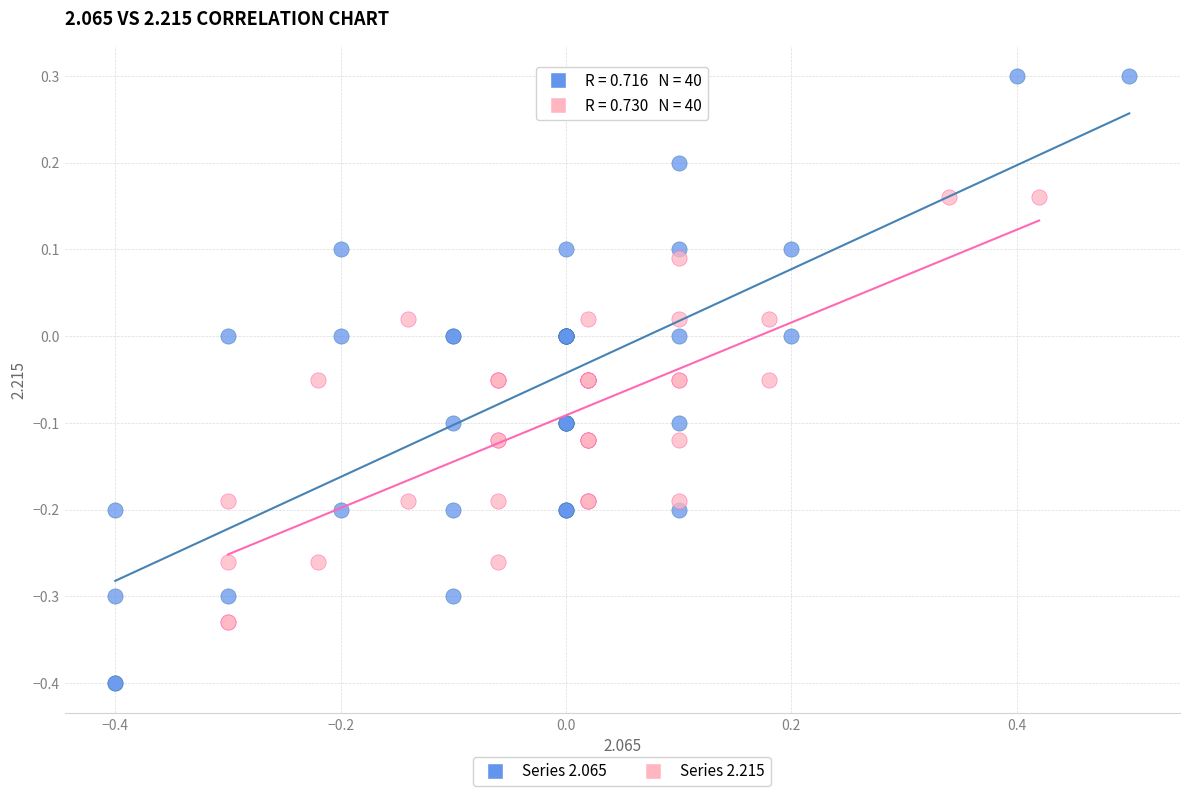

Which series contains the highest Y value?

Series 2.065